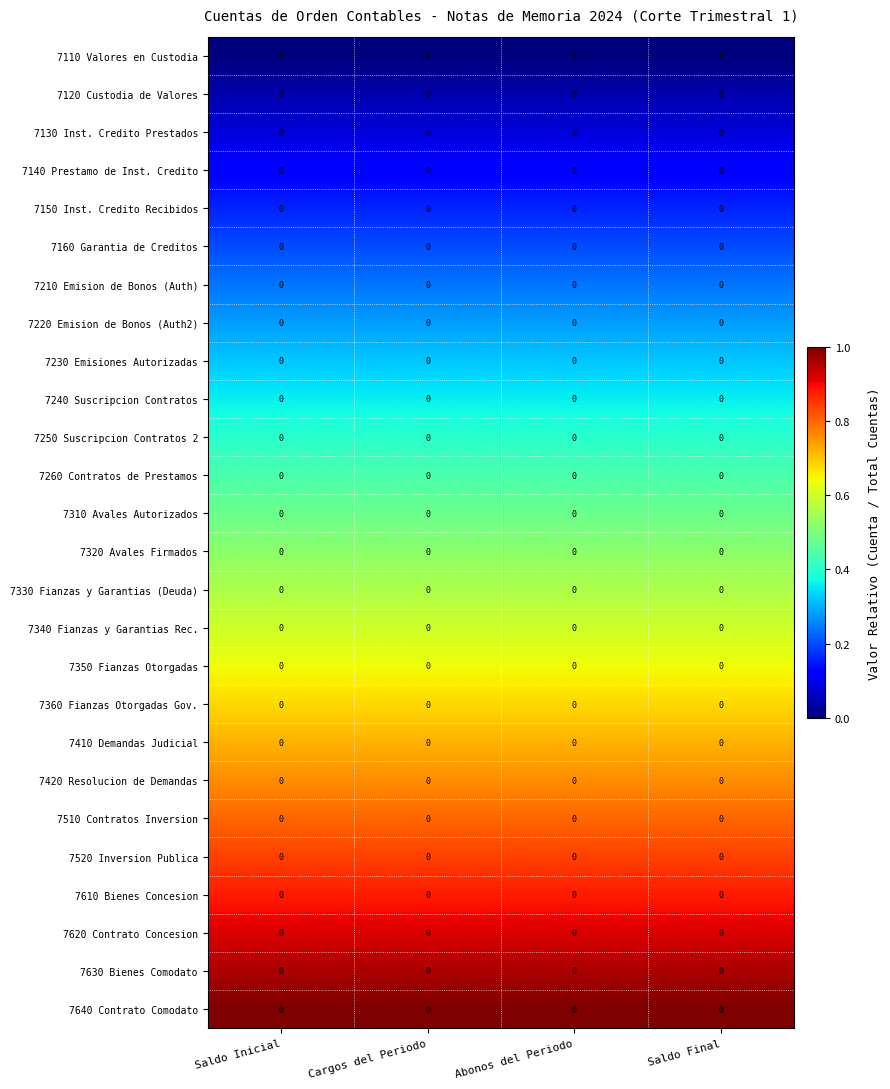

The value of 7140 Prestamo de Inst. Credito at Saldo Final is 0.0. True or false?

False